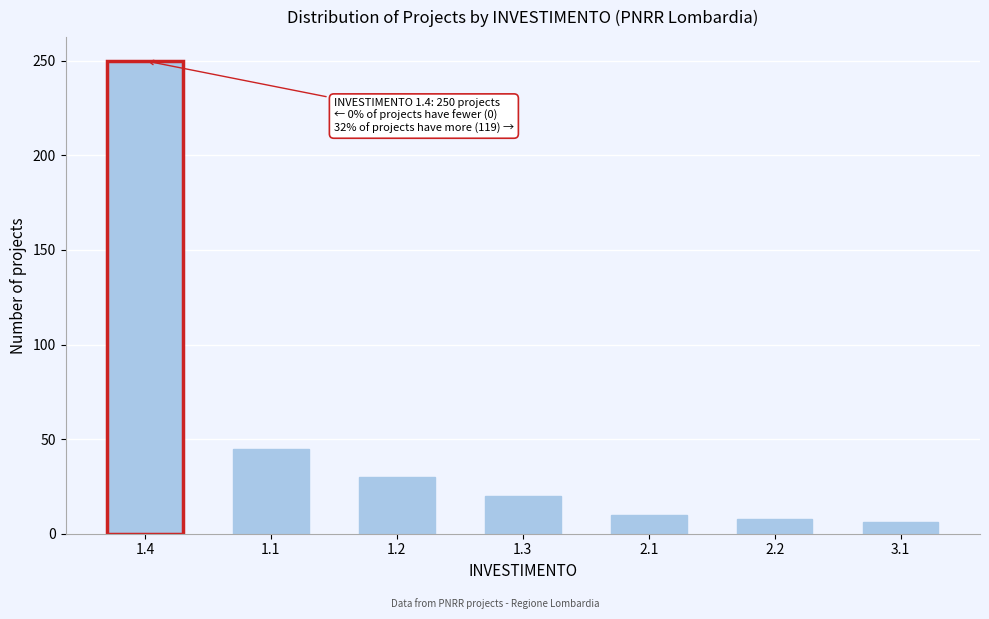

Reading left to right, what are all the values shown in this chart?

250	45	30	20	10	8	6